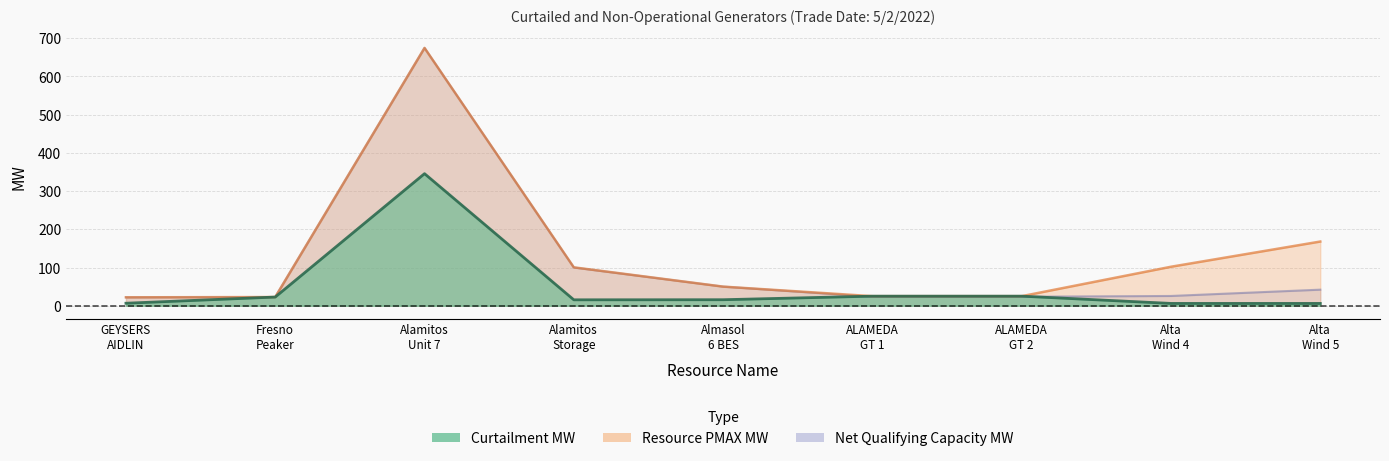

At which category is the sum across all series the highest?

Alamitos Unit 7